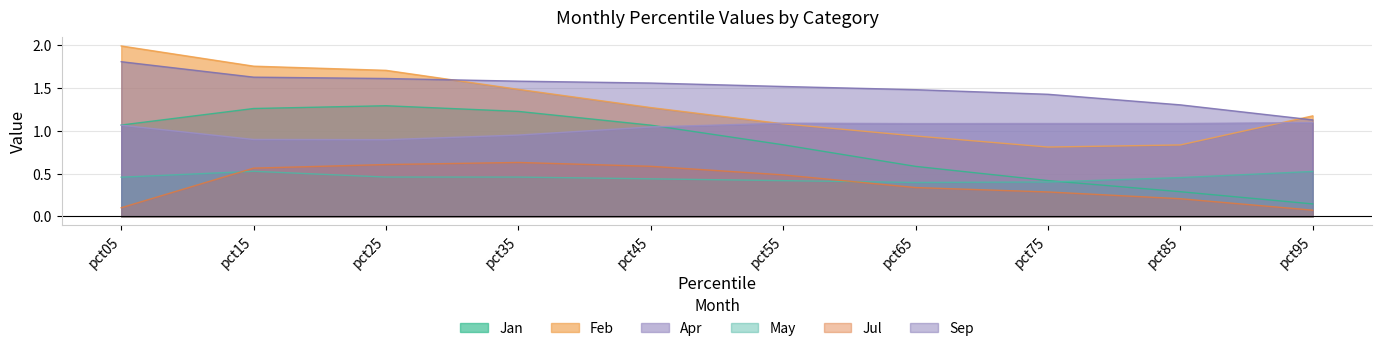

True or false: Feb has a value of 1.0 at pct15.

False